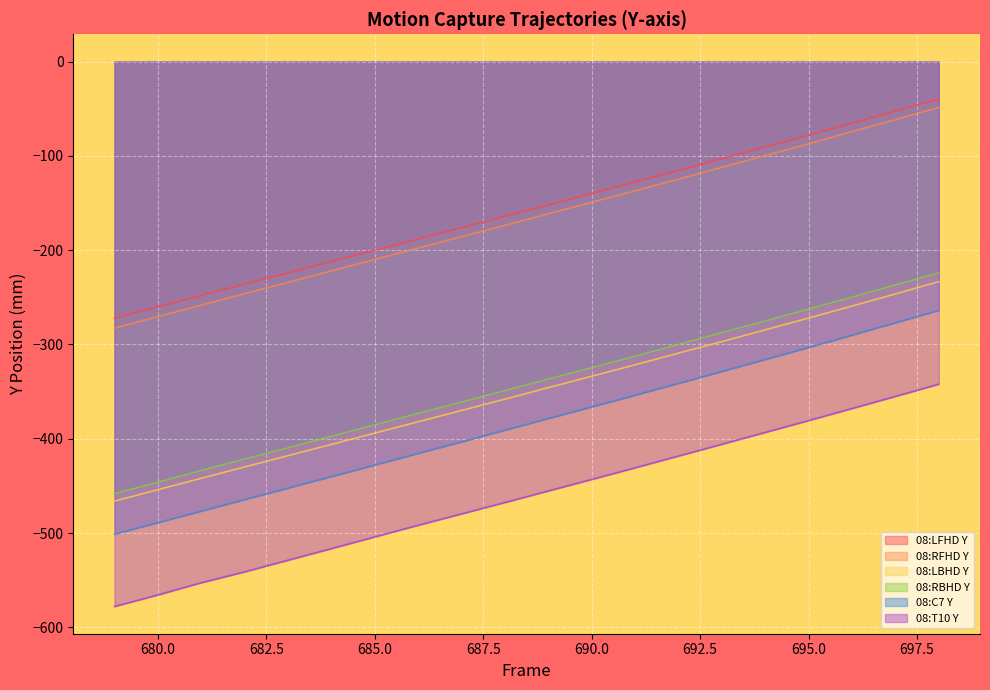

What is the value of the 08:LBHD Y point at the 15th from the left?

-296.9